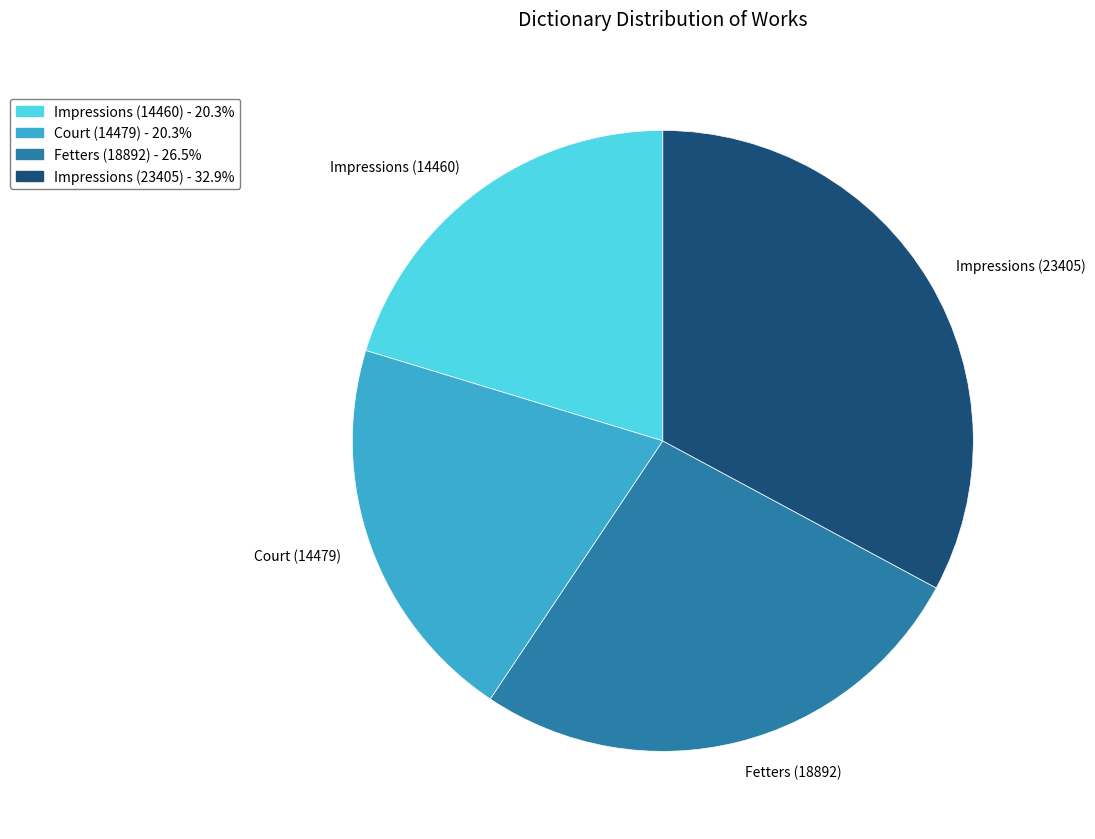

Between Impressions (14460) and Fetters (18892), which is larger?

Fetters (18892)